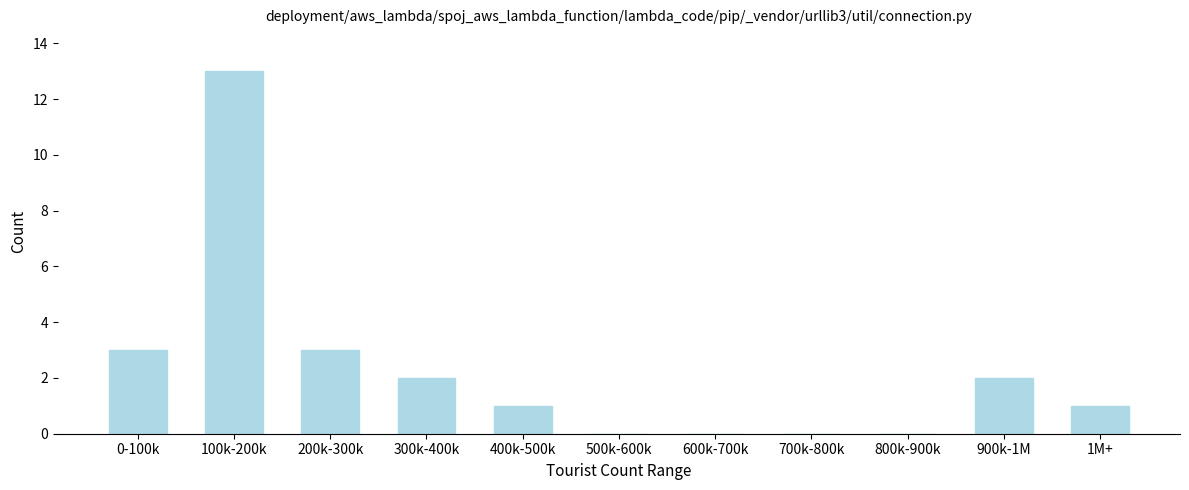

Reading left to right, extract all data points from this chart.

0-100k=3	100k-200k=13	200k-300k=3	300k-400k=2	400k-500k=1	500k-600k=0	600k-700k=0	700k-800k=0	800k-900k=0	900k-1M=2	1M+=1